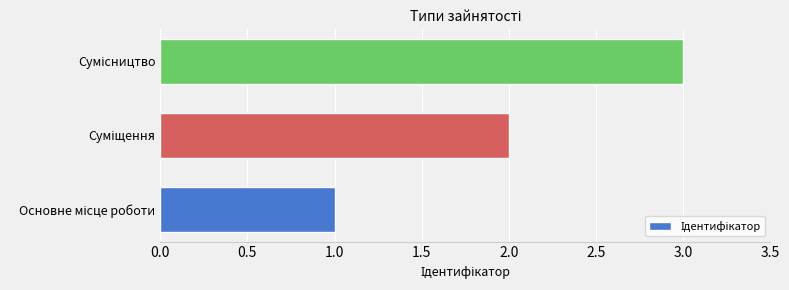

What is the sum of all values?

6